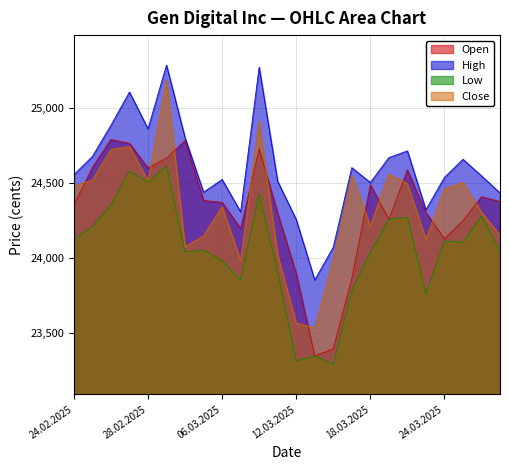

Where is the first local minimum for Low?

28.02.2025